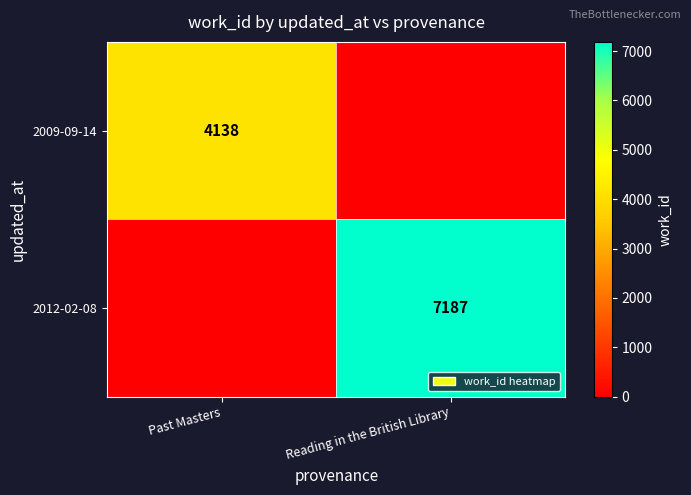

The 2009-09-14 series shows 4138 at Past Masters. True or false?

True